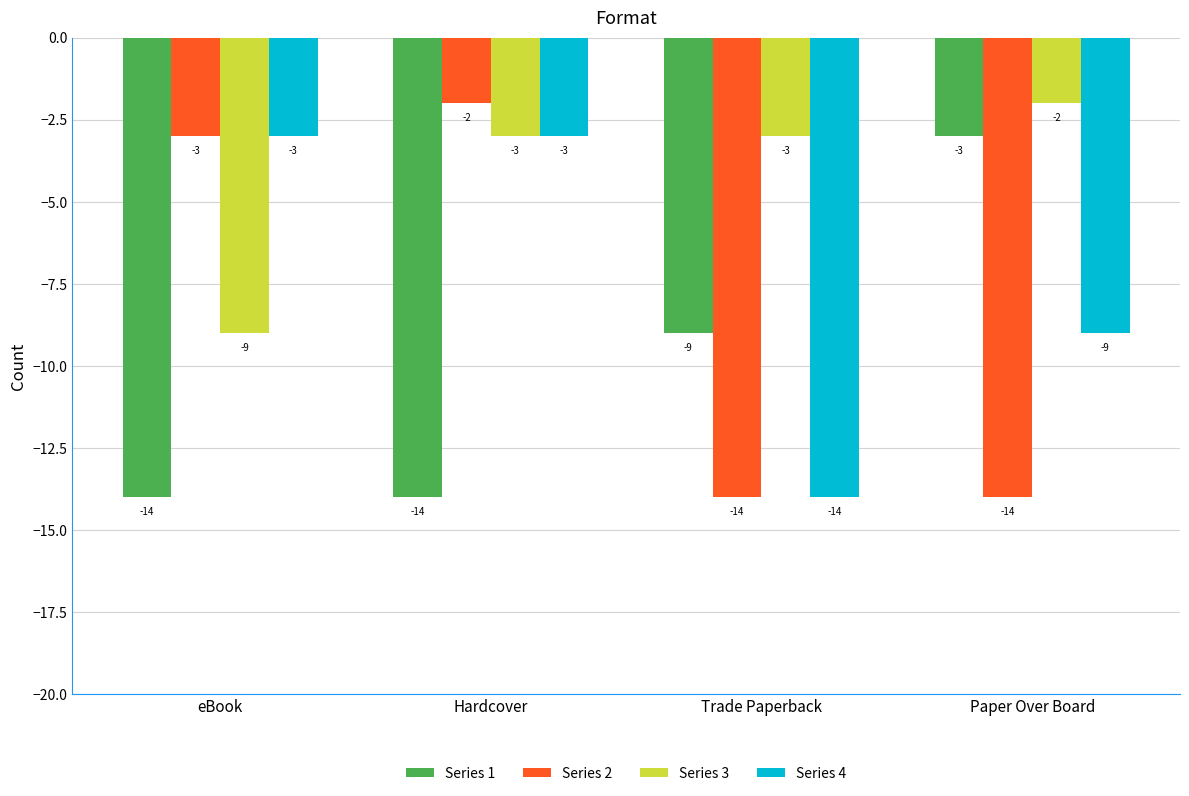

Which series has the widest spread of values?

Series 2